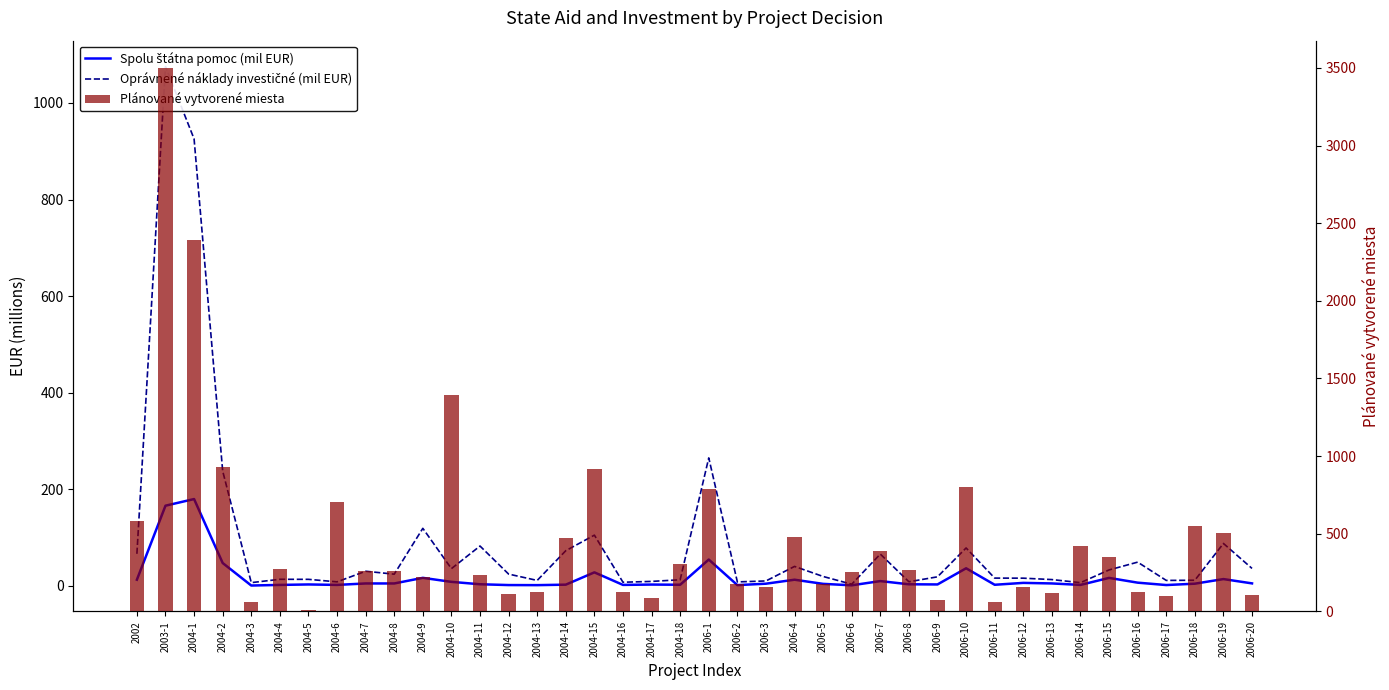

Which series changed the most between 2004-9 and 2004-18?

Oprávnené náklady investičné (mil EUR)